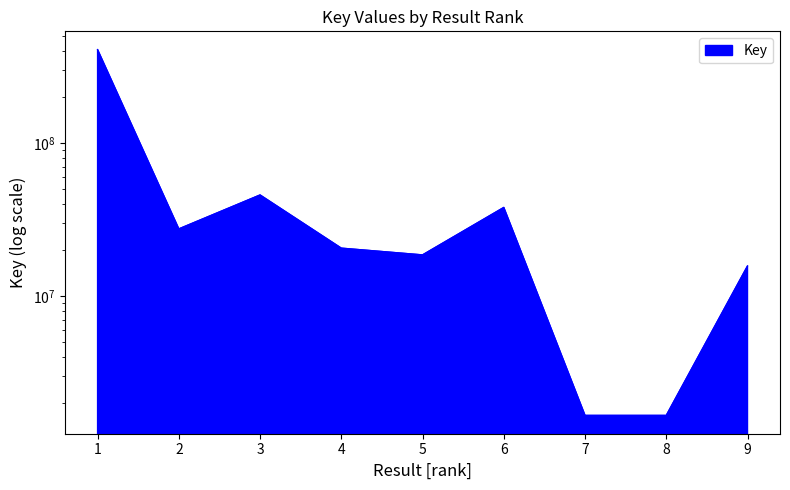

Rank the categories by value from lowest to highest.

8, 7, 9, 5, 4, 2, 6, 3, 1